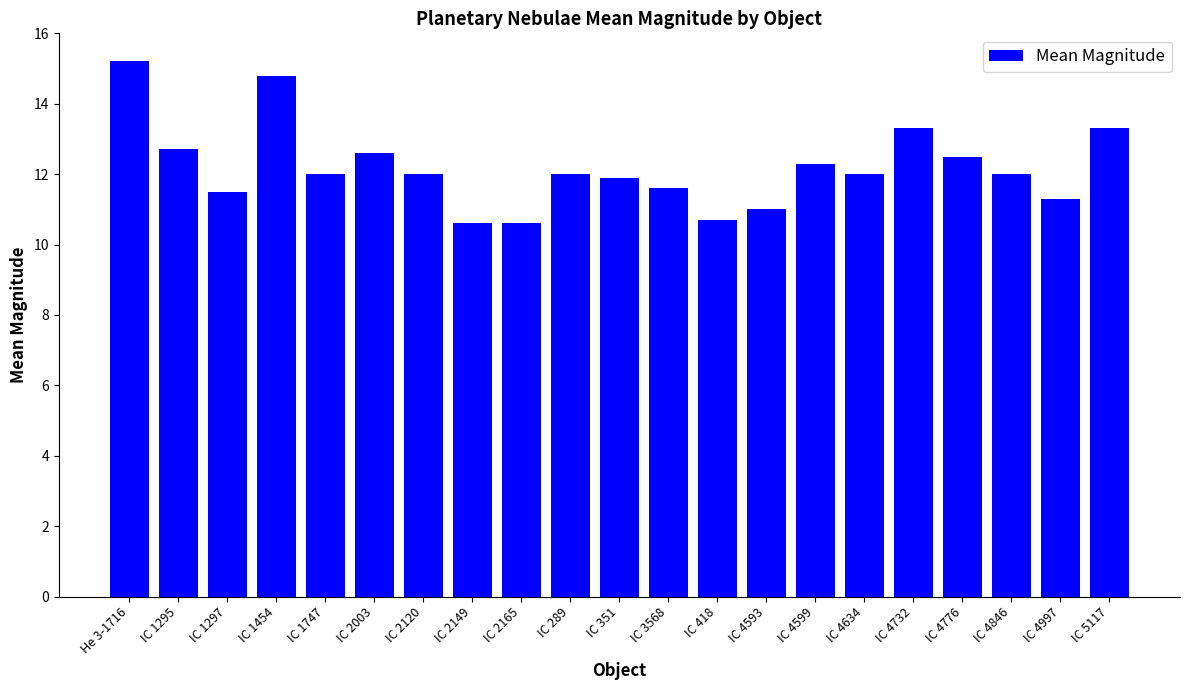

What is the value of the 21st bar from the left?

13.3